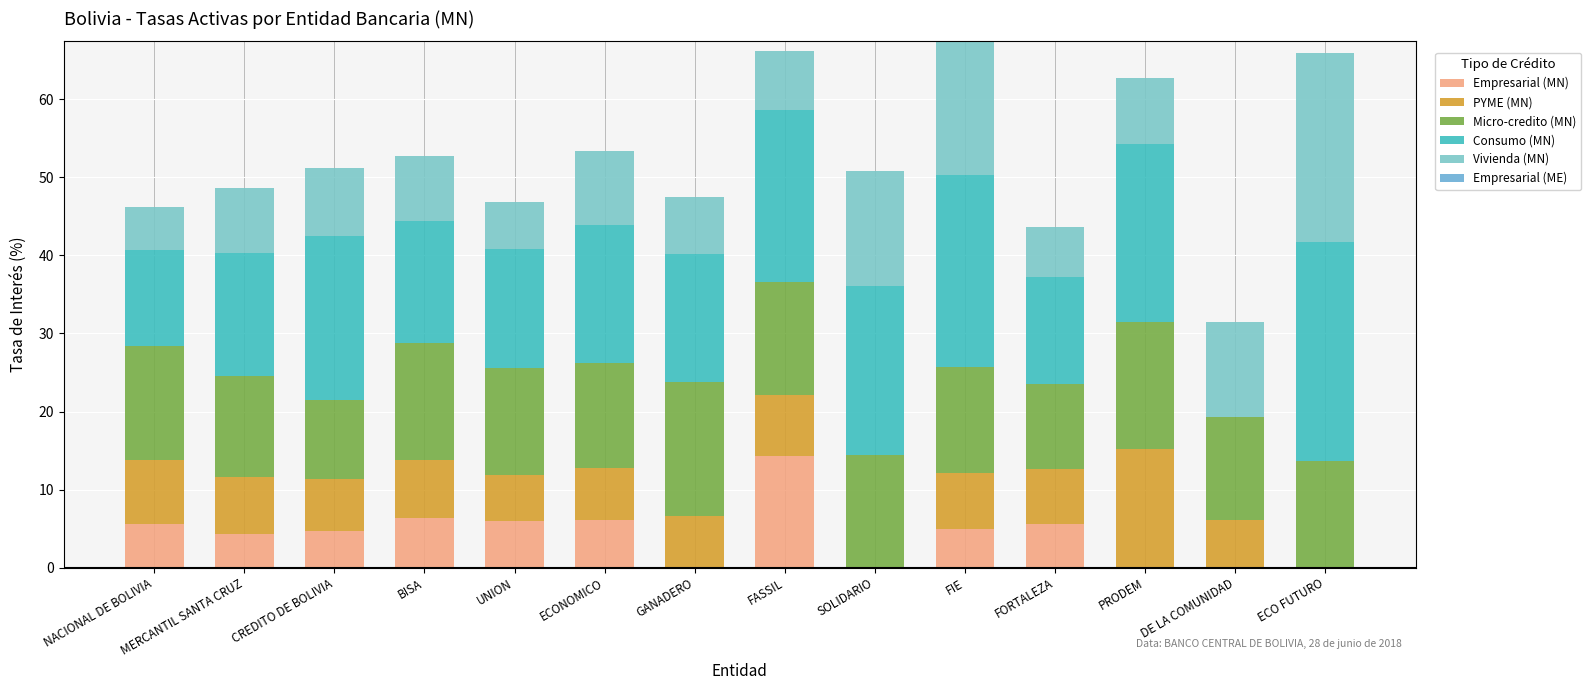

How many categories are shown in the chart?

14